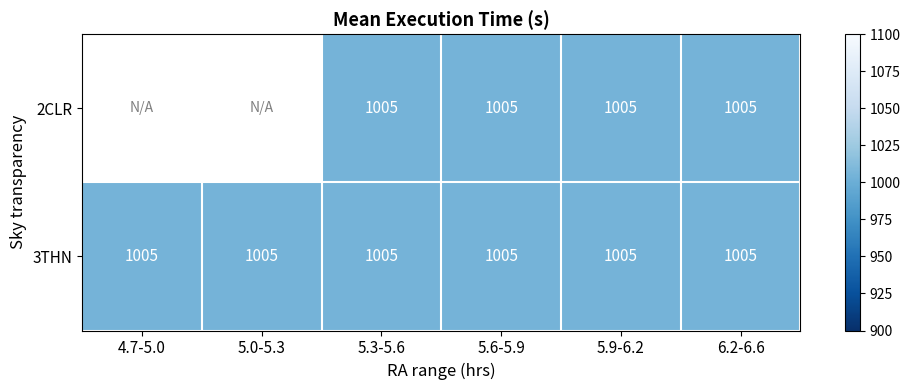

True or false: 3THN has a value of 1393.4 at 5.6-5.9.

False